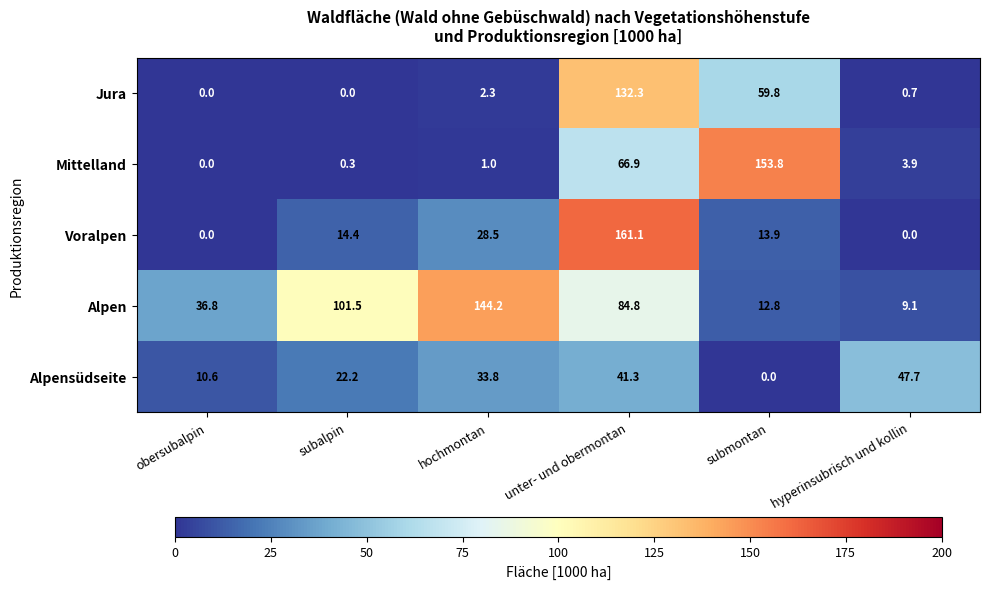

At which label is Alpen closest to 76?

unter- und obermontan